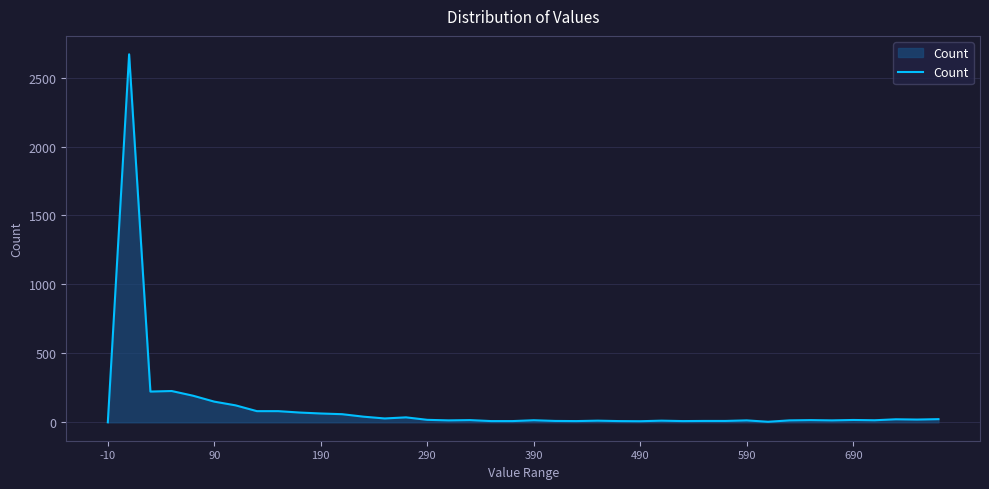

What is the difference between the maximum and minimum values?

2669